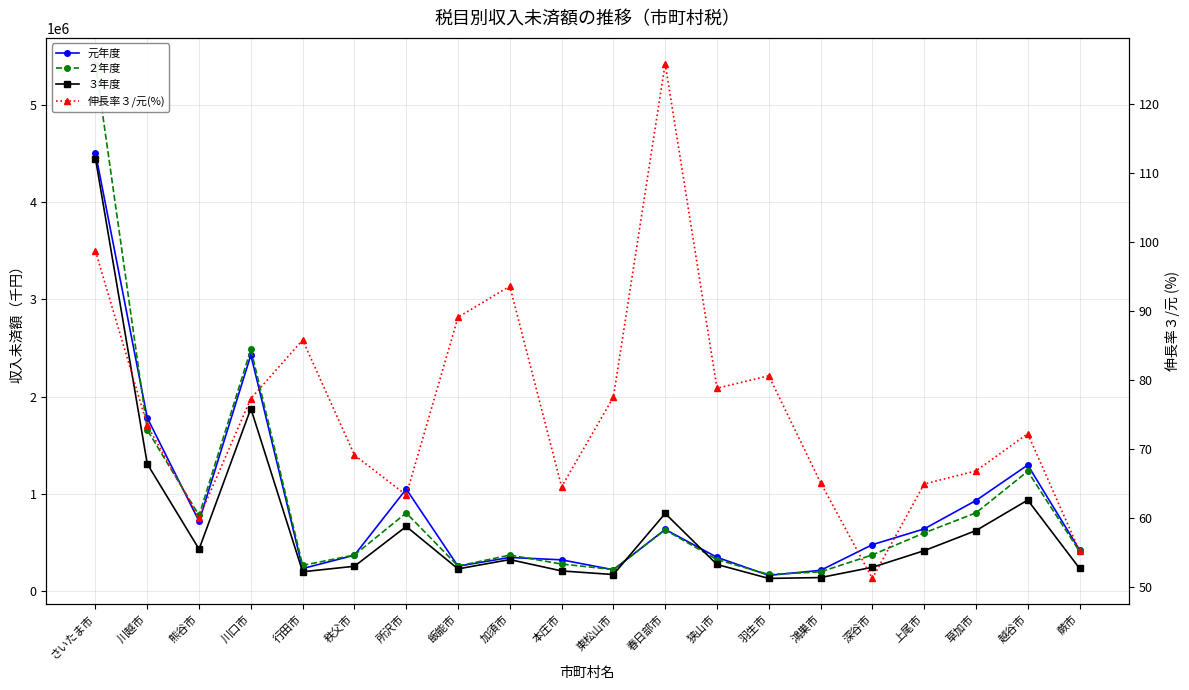

What are all the series names shown in the legend?

元年度, ２年度, ３年度, 伸長率３/元(%)